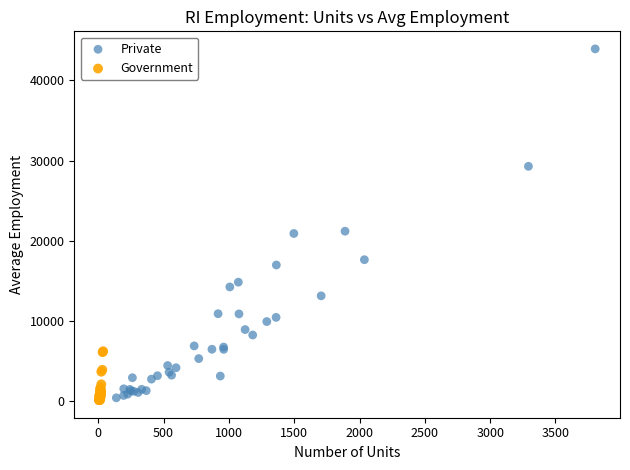

Which series contains the highest Y value?

Private